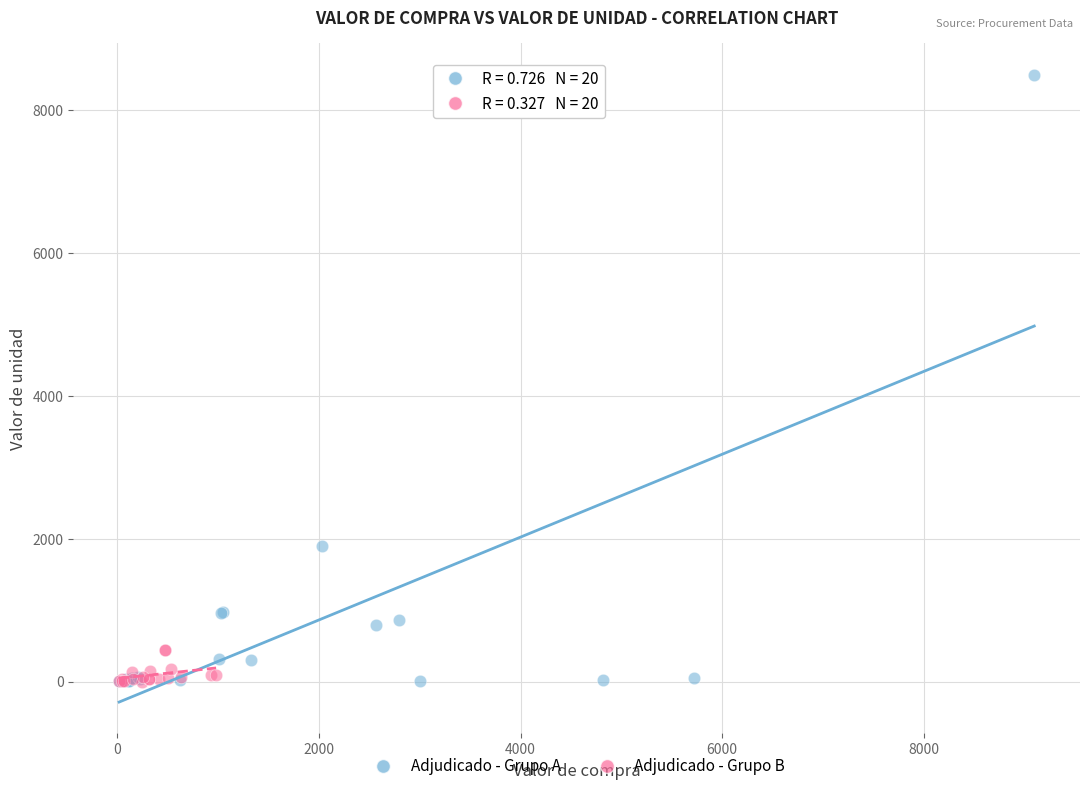

Which series contains the highest Y value?

Adjudicado - Grupo A